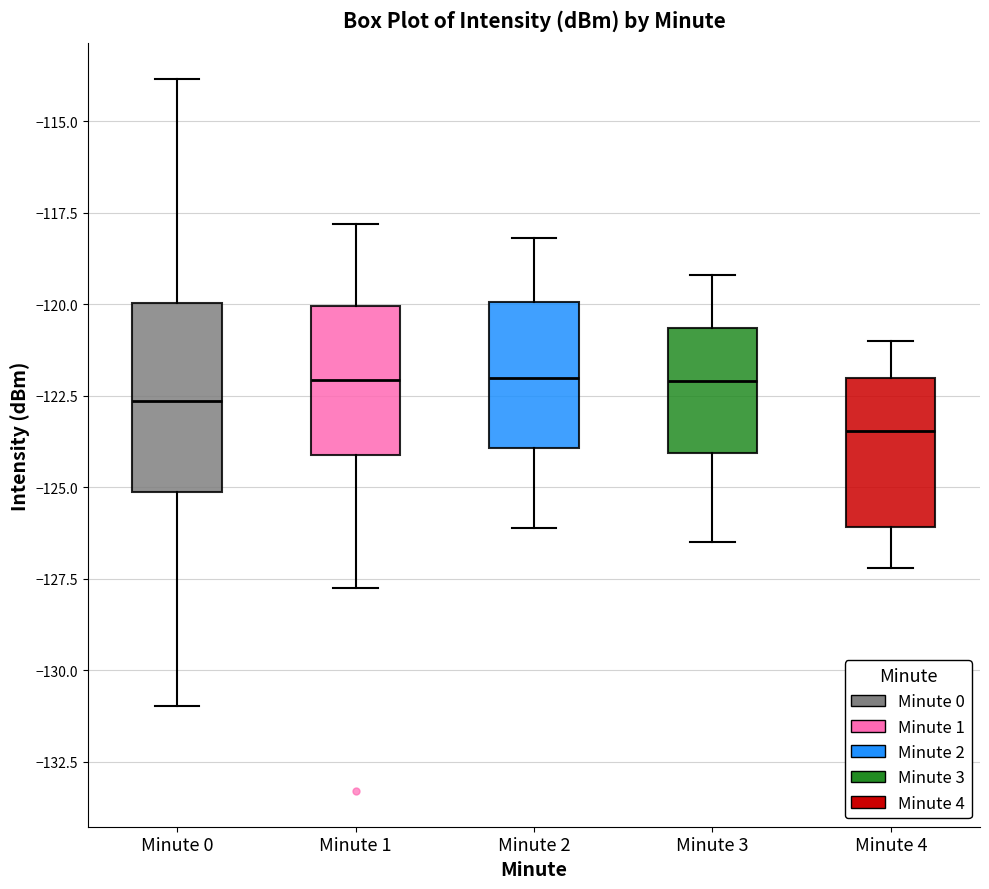

Comparing the boxes themselves (not the whiskers), which one is the tallest?

Minute 0